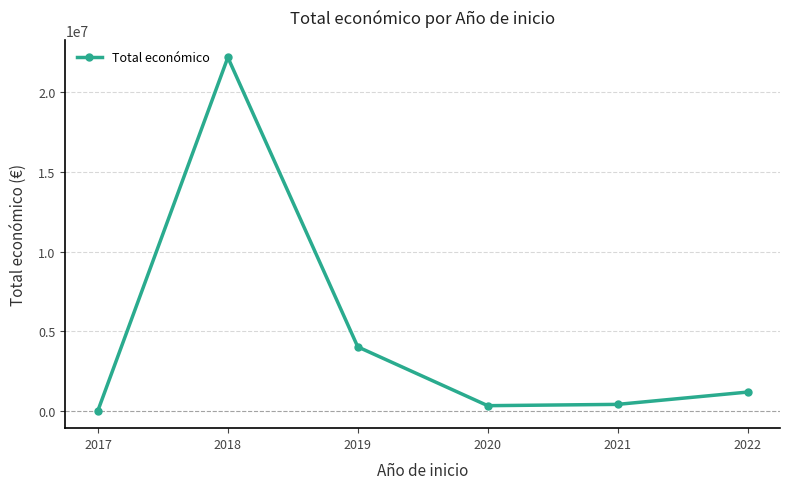

What is the smallest value displayed?

45912